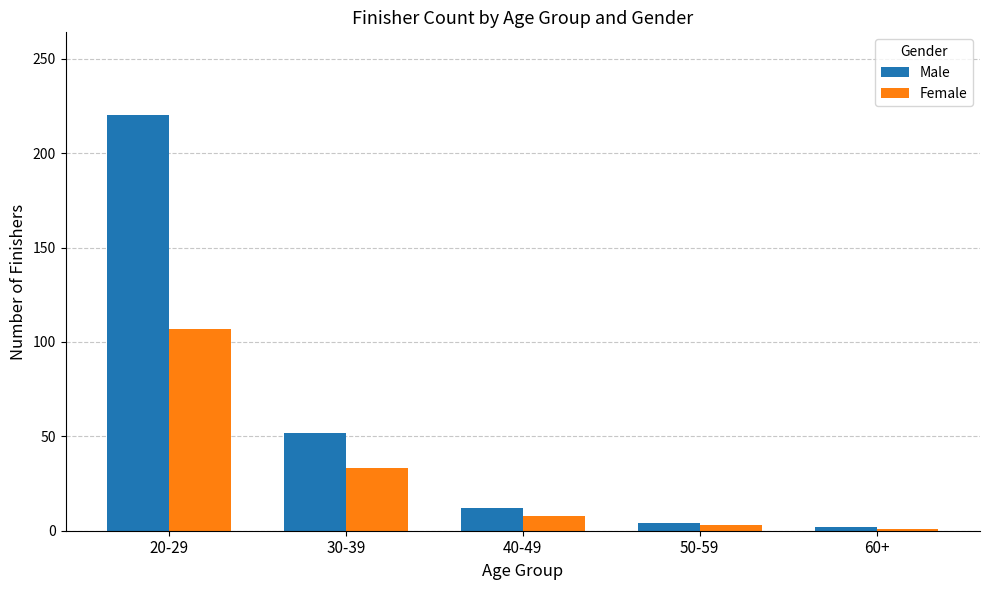

Reading left to right, transcribe all the data shown in this chart.

Male: 220	52	12	4	2
Female: 107	33	8	3	1